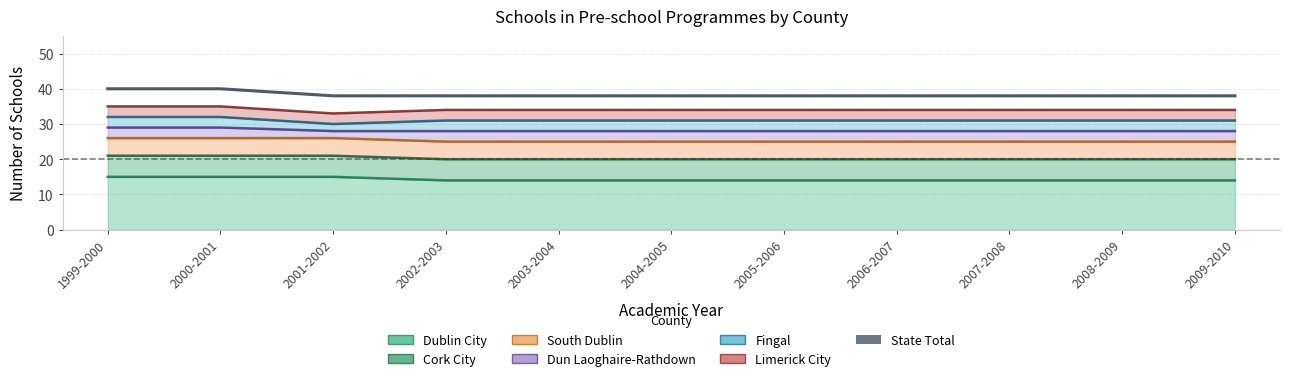

What is the label of the 1st point from the left?

1999-2000